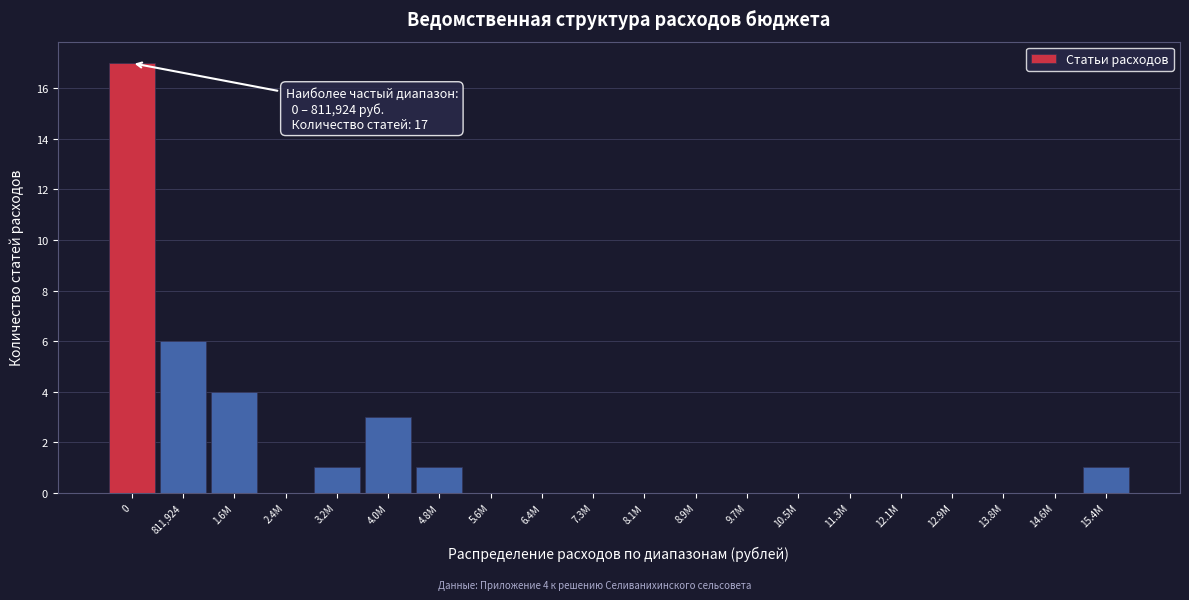

Reading left to right, list all the values displayed in this chart.

0=17	811,924=6	1.6M=4	2.4M=0	3.2M=1	4.0M=3	4.8M=1	5.6M=0	6.4M=0	7.3M=0	8.1M=0	8.9M=0	9.7M=0	10.5M=0	11.3M=0	12.1M=0	12.9M=0	13.8M=0	14.6M=0	15.4M=1